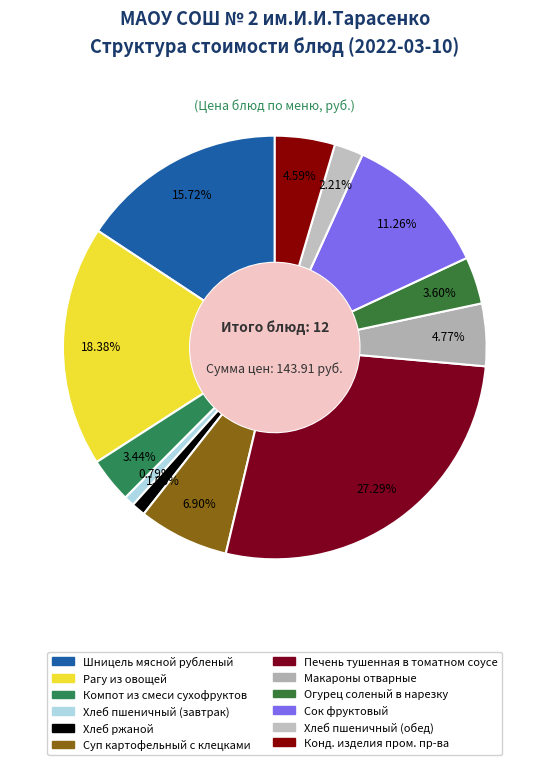

Does Шницель мясной рубленый represent more than half of the total?

No